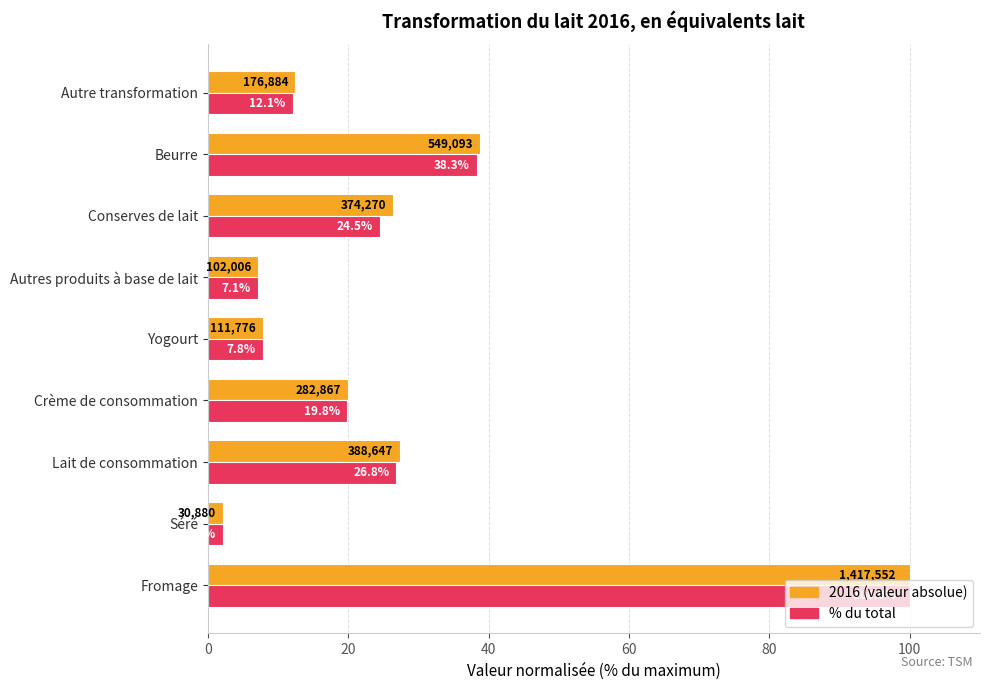

Which label corresponds to the smallest value in the chart?

Séré